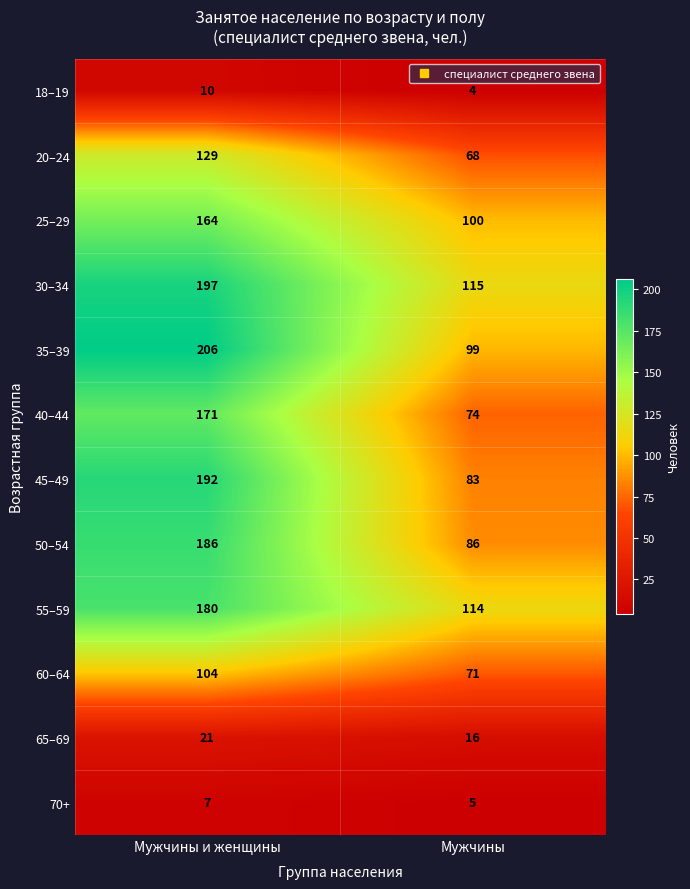

Which series has the widest spread of values?

45–49